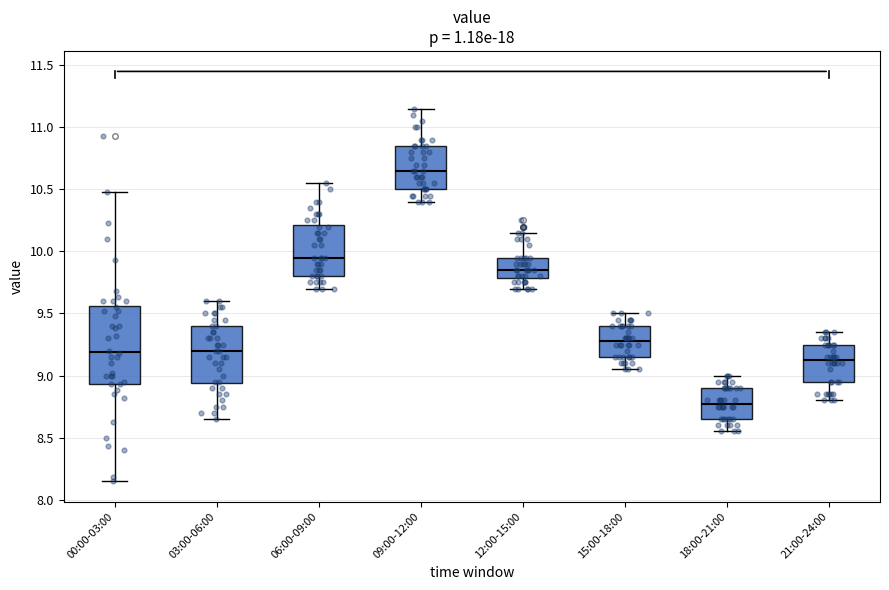

Reading left to right, transcribe this box plot: for each box, give where its median line is, the range the box spans, and where its two whiskers end, as read against the y-axis. The values are not printed on the chart, so give them approximately, as read against the axis.

00:00-03:00: median 9.20, box 8.95 to 9.55, whiskers 8.15 to 10.50
03:00-06:00: median 9.20, box 8.95 to 9.40, whiskers 8.65 to 9.60
06:00-09:00: median 9.95, box 9.80 to 10.20, whiskers 9.70 to 10.55
09:00-12:00: median 10.65, box 10.50 to 10.85, whiskers 10.40 to 11.15
12:00-15:00: median 9.85, box 9.80 to 9.95, whiskers 9.70 to 10.15
15:00-18:00: median 9.30, box 9.15 to 9.40, whiskers 9.05 to 9.50
18:00-21:00: median 8.80, box 8.65 to 8.90, whiskers 8.55 to 9.00
21:00-24:00: median 9.15, box 8.95 to 9.25, whiskers 8.80 to 9.35